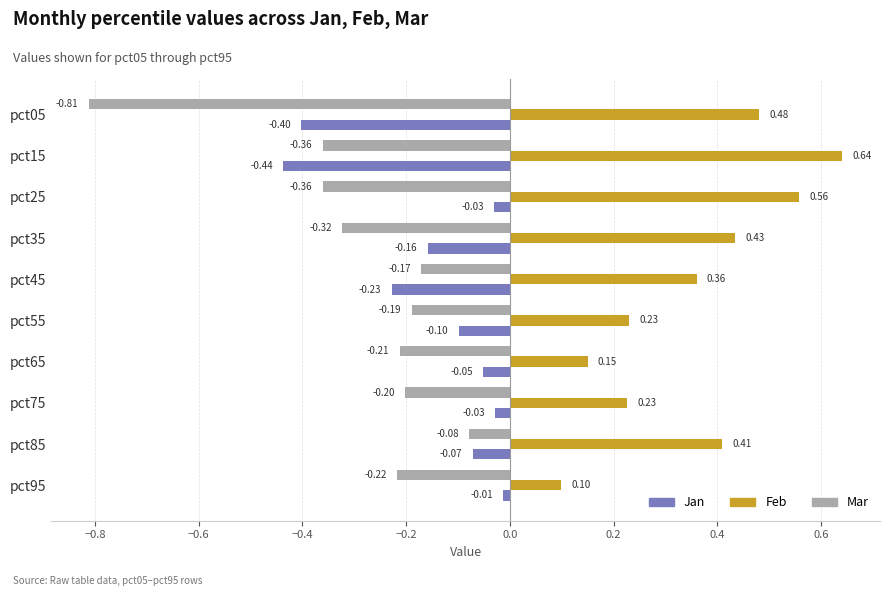

At which category is the sum across all series the highest?

pct85